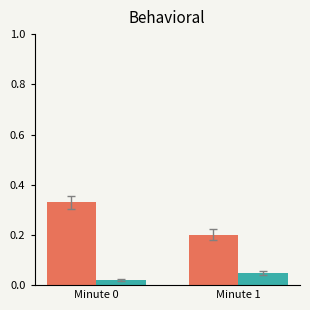

What is the total value across all series at Minute 0?

0.4